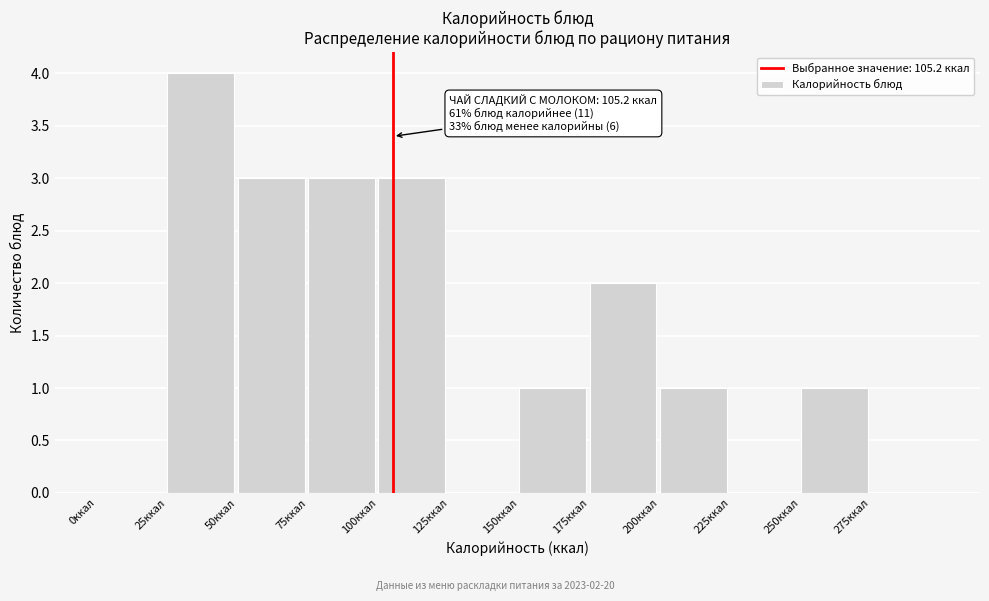

Over which range of the x-axis is the bar tallest?

25 to 50